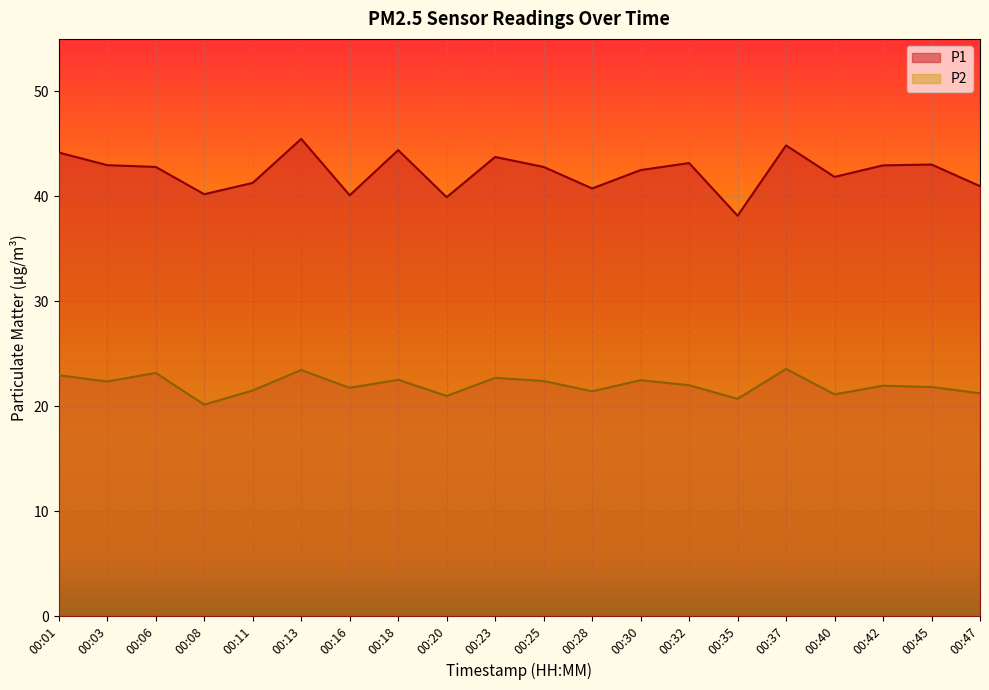

True or false: P2 and P1 intersect in this chart.

False